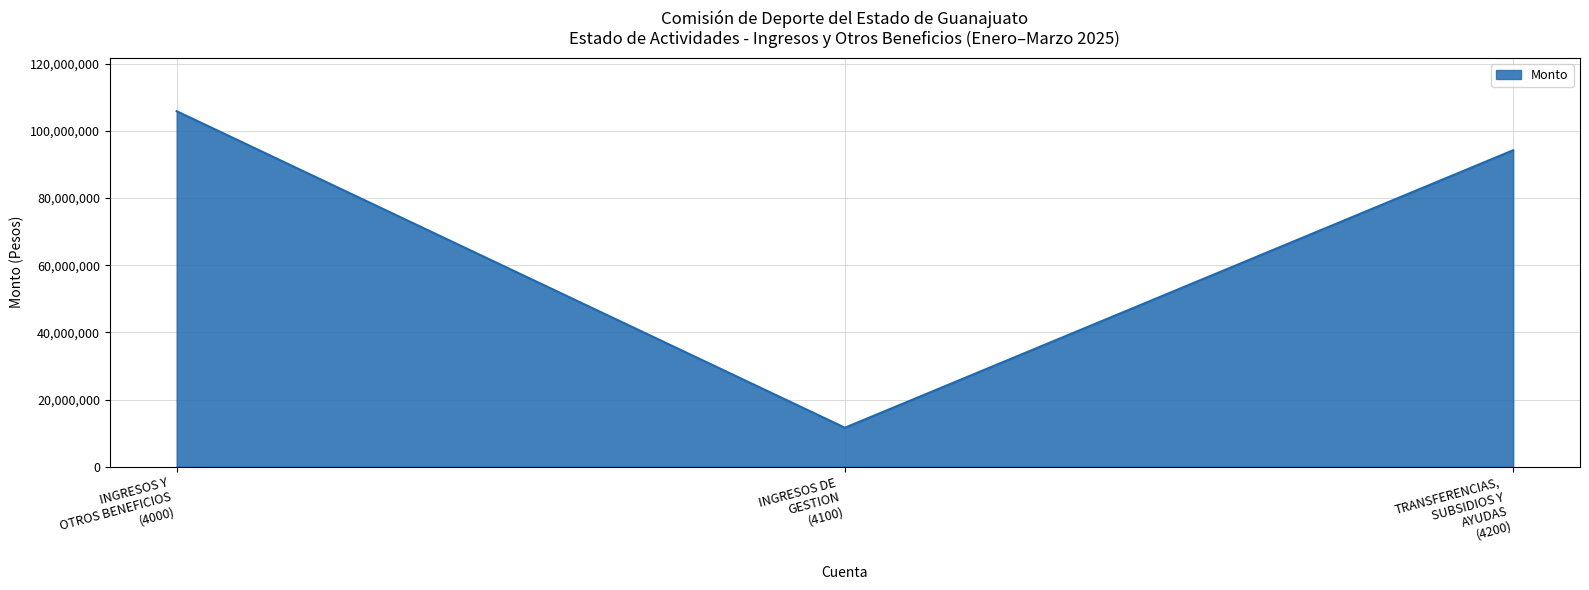

List the labels in order of value, smallest first.

INGRESOS DE
GESTION
(4100), TRANSFERENCIAS,
SUBSIDIOS Y
AYUDAS
(4200), INGRESOS Y
OTROS BENEFICIOS
(4000)